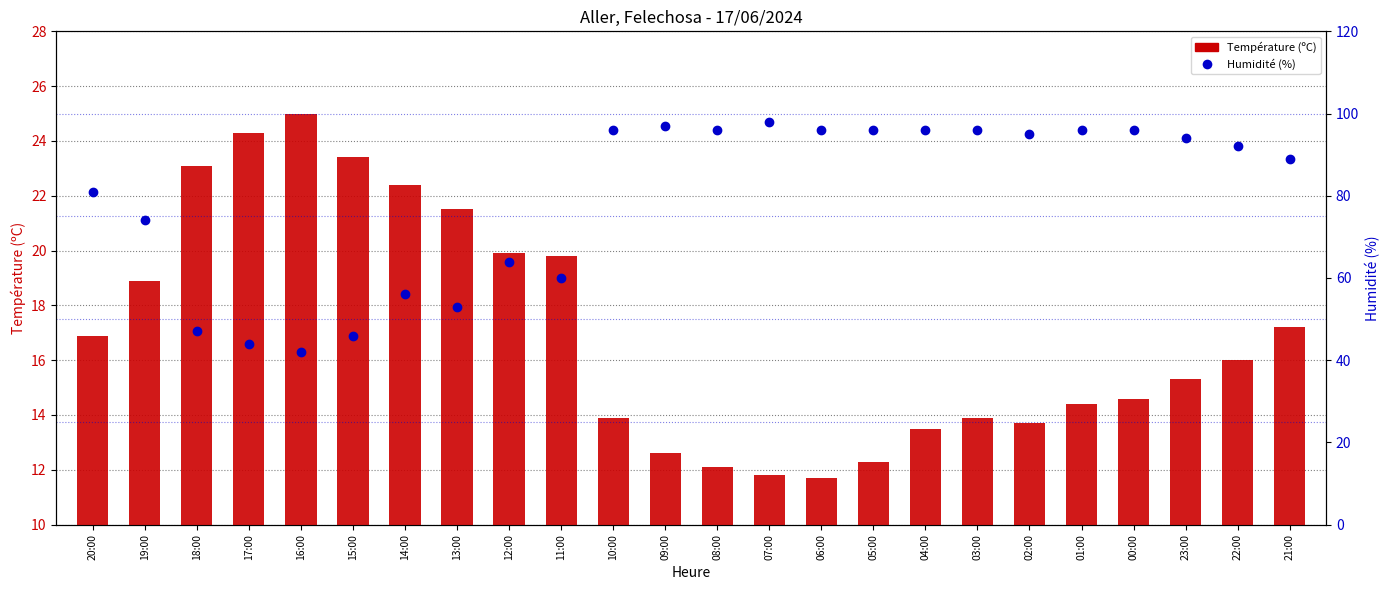

At which label does Humidité (%) first exceed 94?

10:00